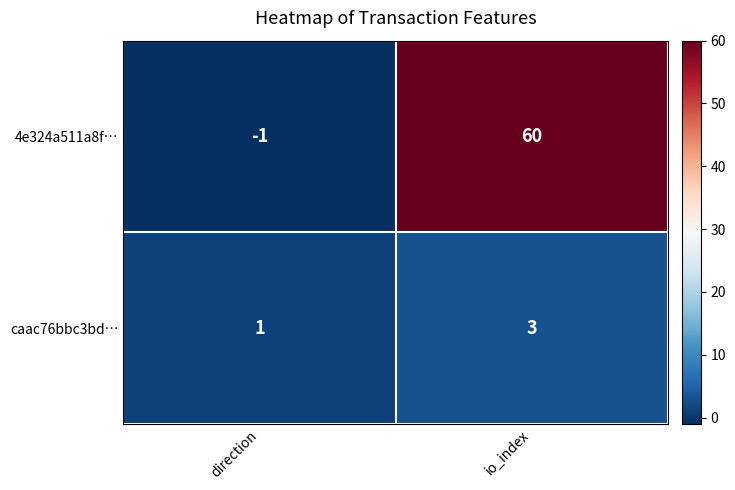

Which category has the highest value across all series?

io_index